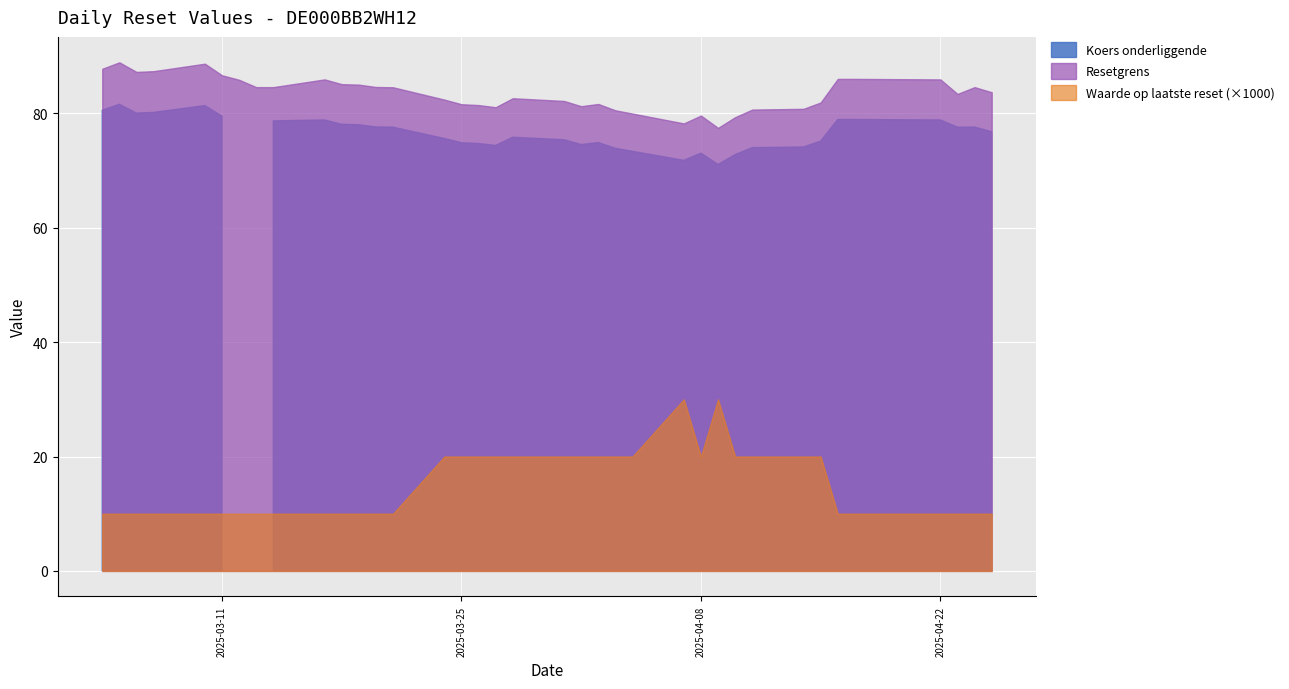

The Resetgrens series shows 80.0 at 2025-04-04. True or false?

True